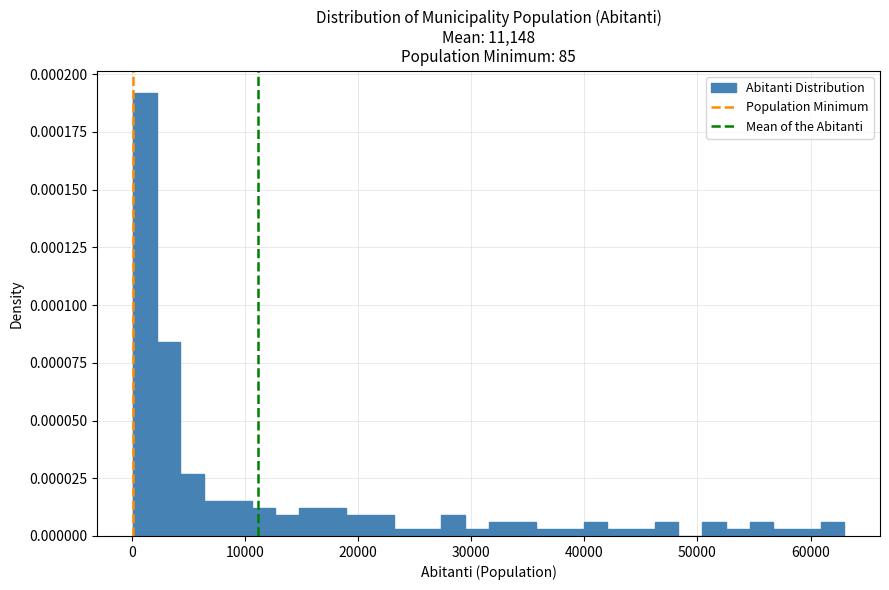

Read against the x-axis, roughly where is the centre of the tallest bar?

1000